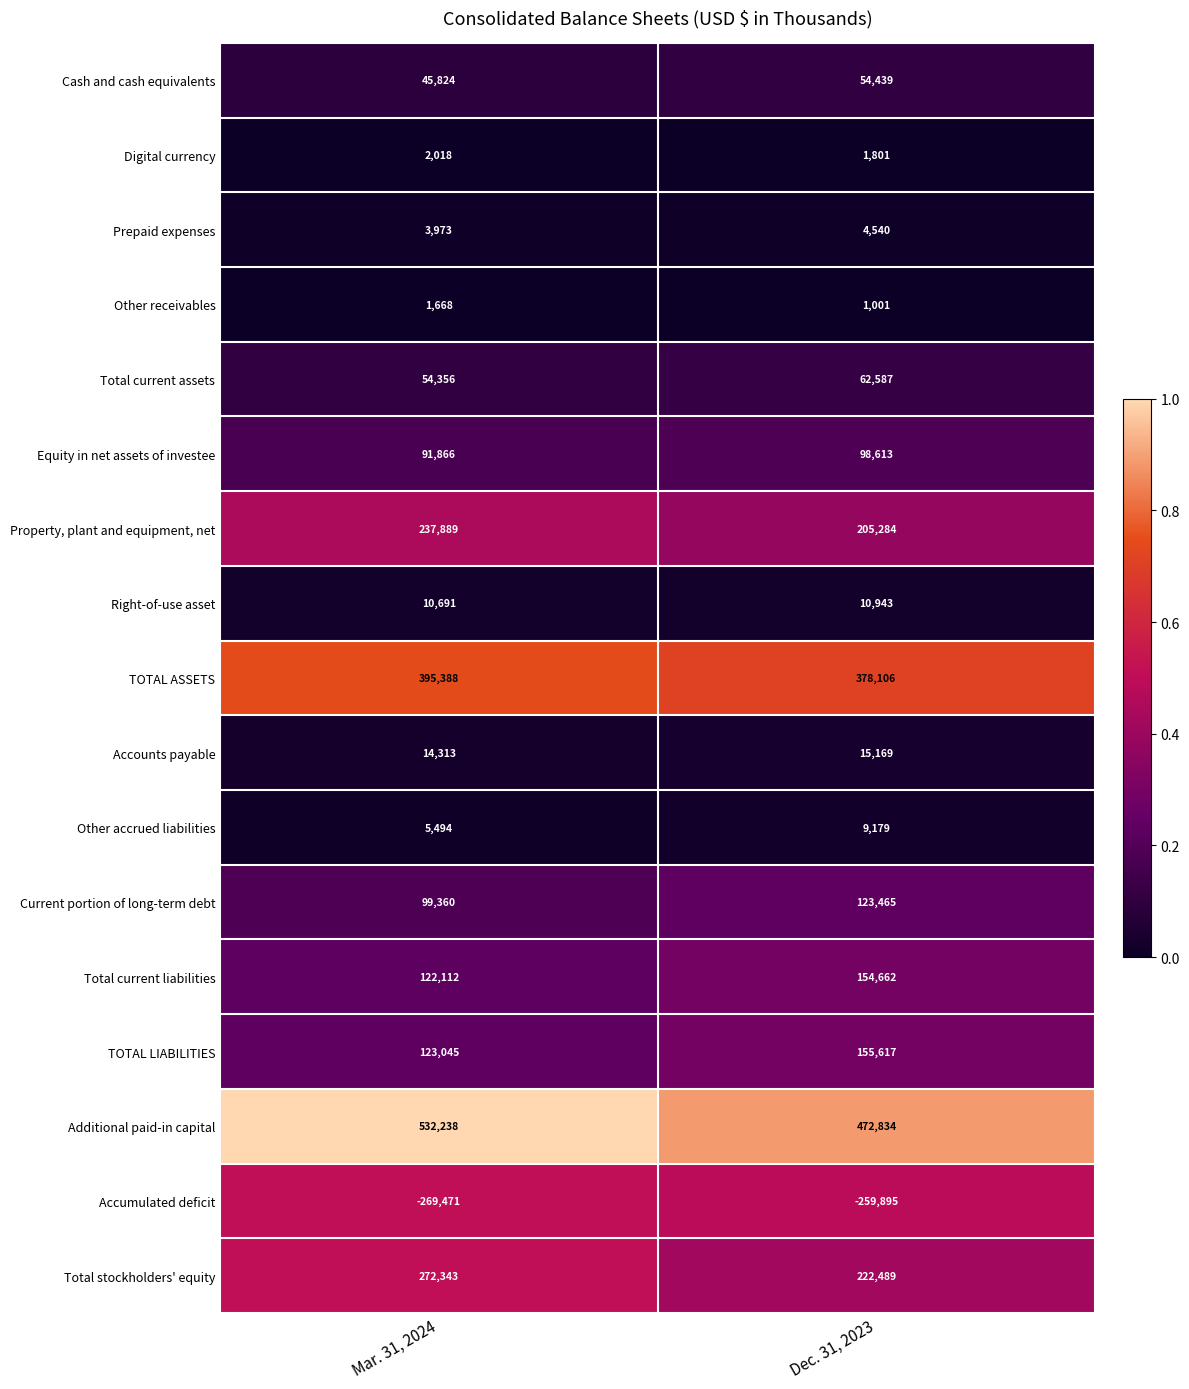

List the series in order of their peak value, lowest first.

Accumulated deficit, Other receivables, Digital currency, Prepaid expenses, Other accrued liabilities, Right-of-use asset, Accounts payable, Cash and cash equivalents, Total current assets, Equity in net assets of investee, Current portion of long-term debt, Total current liabilities, TOTAL LIABILITIES, Property, plant and equipment, net, Total stockholders' equity, TOTAL ASSETS, Additional paid-in capital